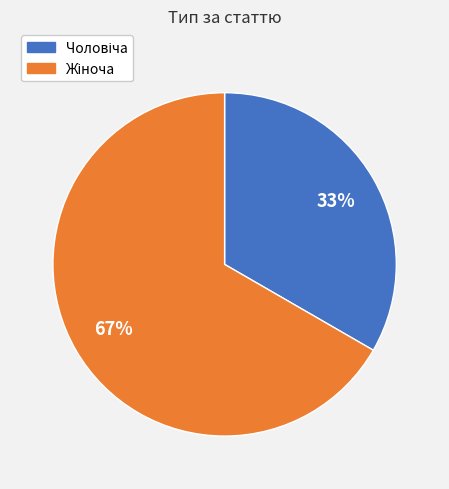

To the nearest percent, what percentage of the pie is Жіноча?

67%